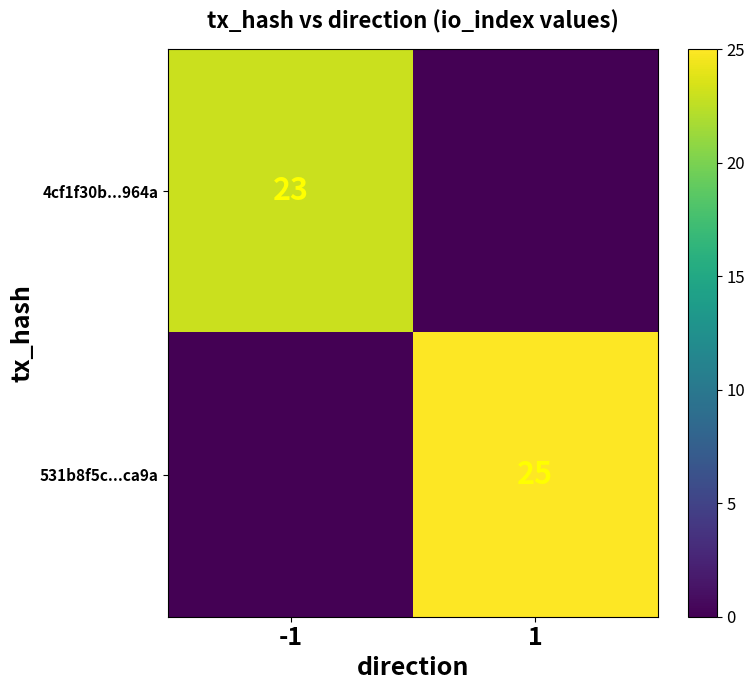

How many data points in 4cf1f30b...964a are less than 23?

1